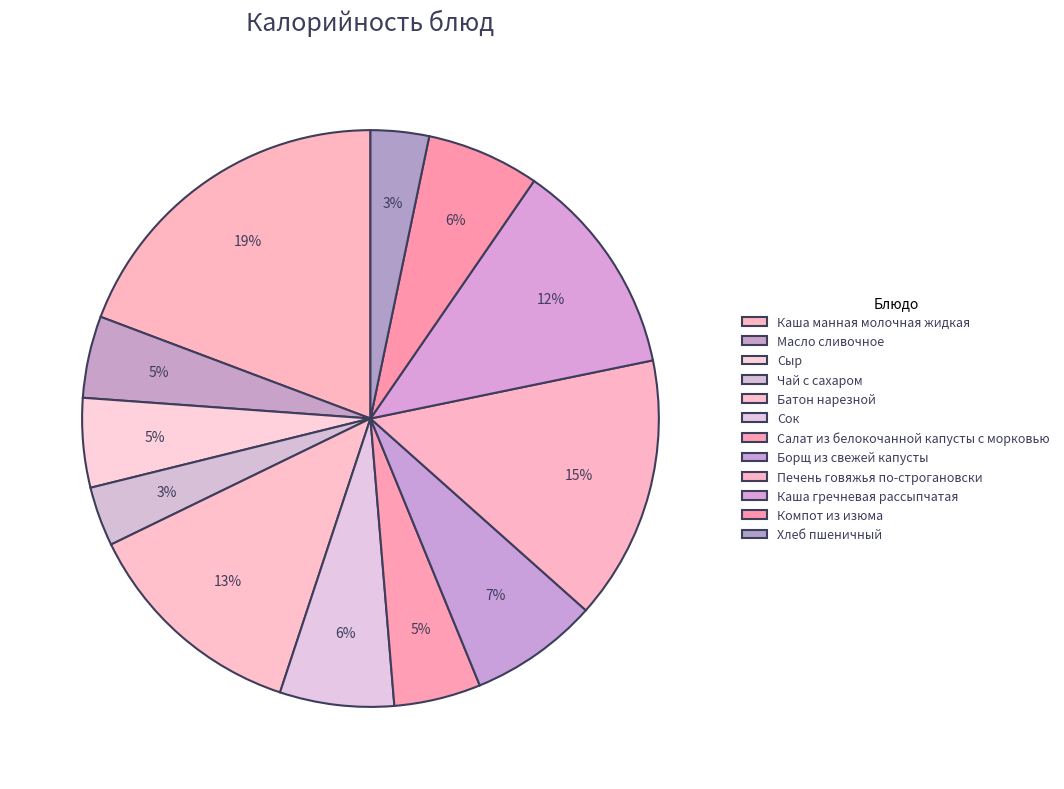

How many slices are in this pie chart?

12